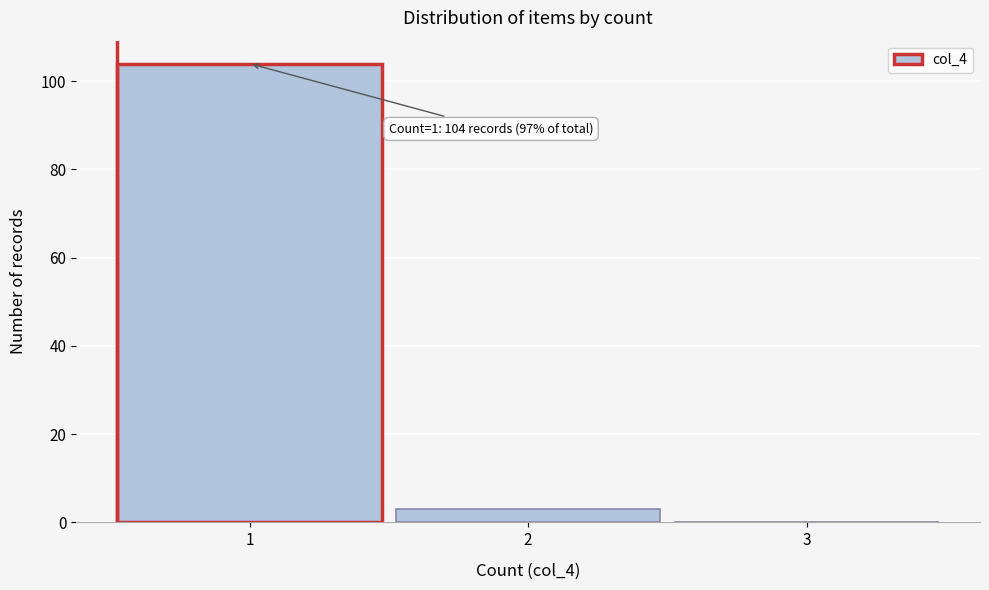

Over which range of the x-axis is the bar tallest?

0.5 to 1.5